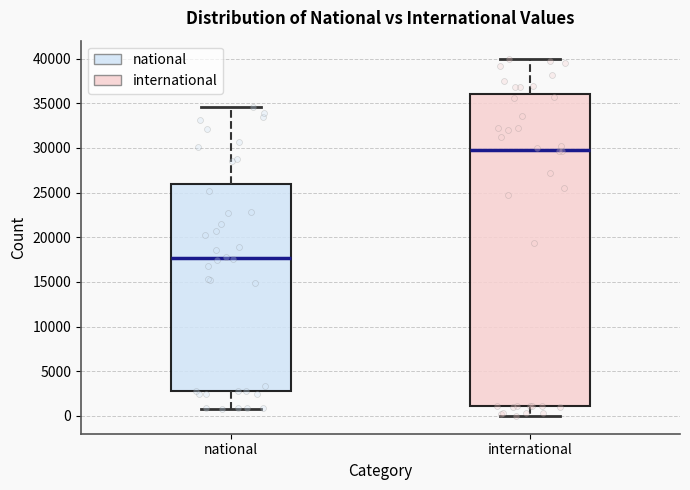

Reading left to right, transcribe this box plot: for each box, give where its median line is, the range the box spans, and where its two whiskers end, as read against the y-axis. The values are not printed on the chart, so give them approximately, as read against the axis.

national: median 17500, box 3000 to 26000, whiskers 1000 to 34500
international: median 30000, box 1000 to 36000, whiskers 0 to 40000